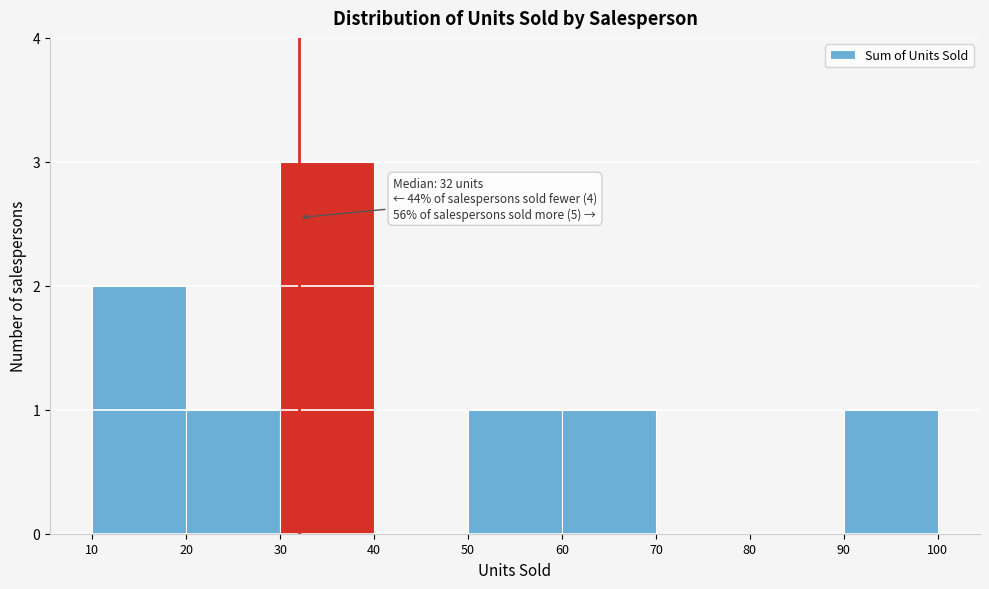

Over which range of the x-axis is the bar tallest?

30 to 40